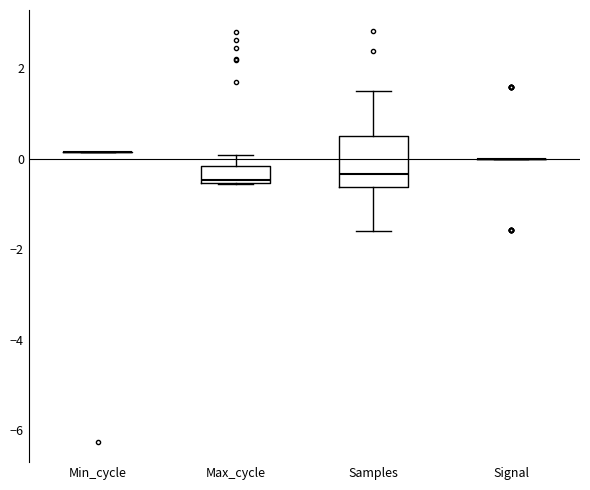

Reading left to right, transcribe this box plot: for each box, give where its median line is, the range the box spans, and where its two whiskers end, as read against the y-axis. The values are not printed on the chart, so give them approximately, as read against the axis.

Min_cycle: box collapsed to a line at 0.2, whiskers 0.2 to 0.2
Max_cycle: median -0.4, box -0.6 to -0.2, whiskers -0.6 to 0.0
Samples: median -0.4, box -0.6 to 0.6, whiskers -1.6 to 1.6
Signal: box collapsed to a line at 0.0, whiskers 0.0 to 0.0